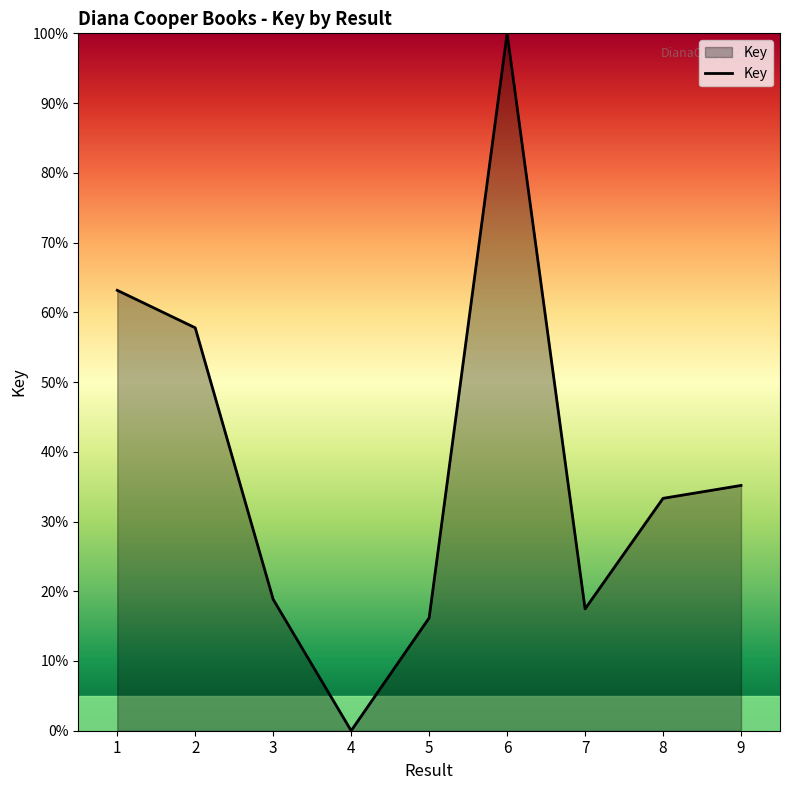

What is the change in value from 3 to 4?

-18.8